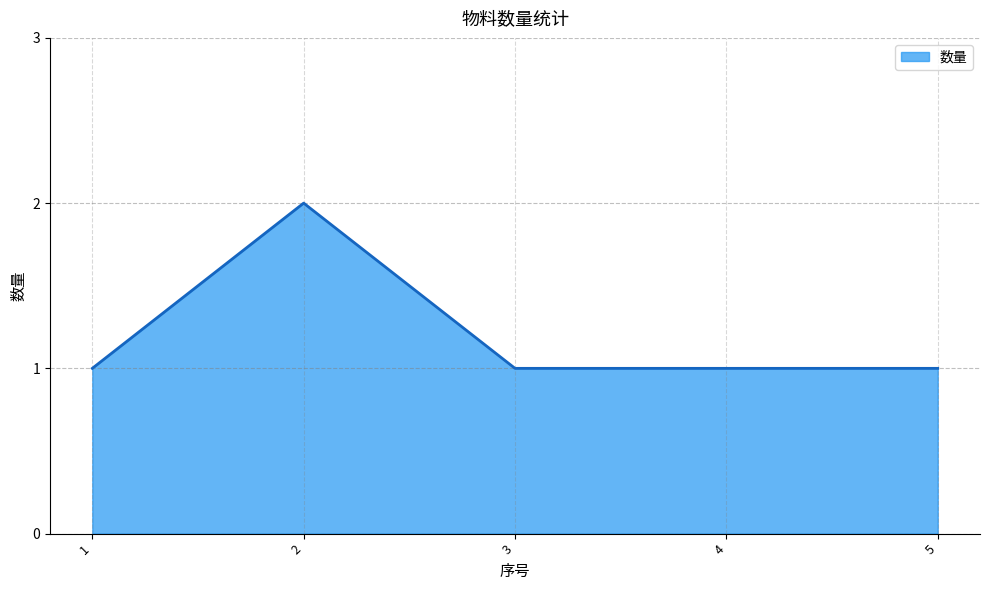

Reading right to left, extract all data points from this chart.

1	1	1	2	1